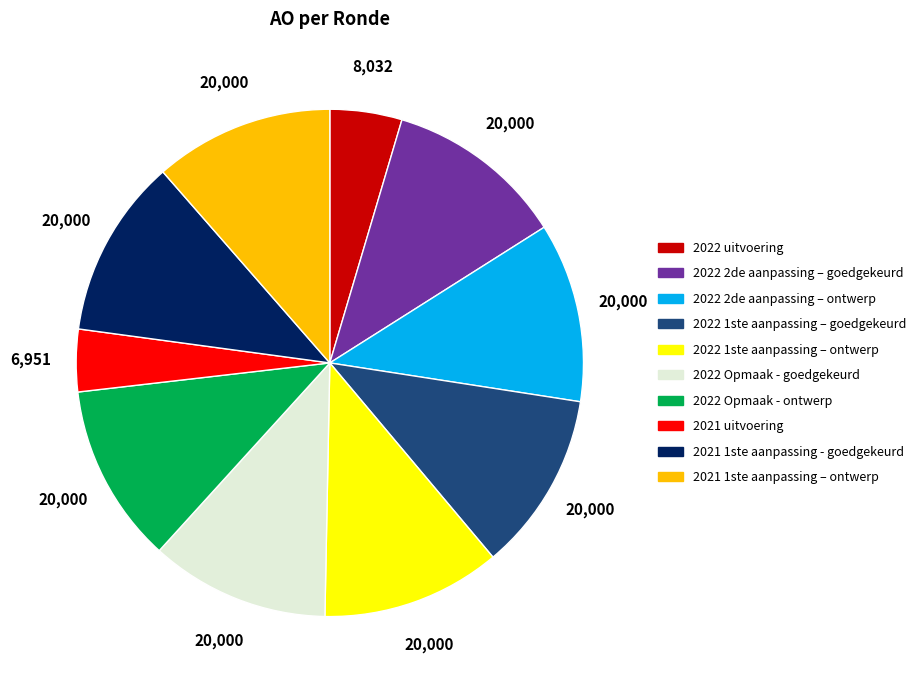

Is the sum of 2022 1ste aanpassing – ontwerp and 2022 uitvoering greater than half?

No